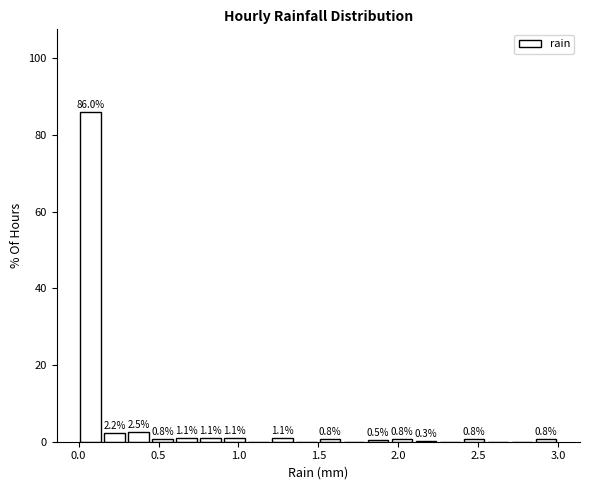

Around what value on the x-axis is the tallest bar? Give the approximate position of its centre, as read against the axis.

0.10